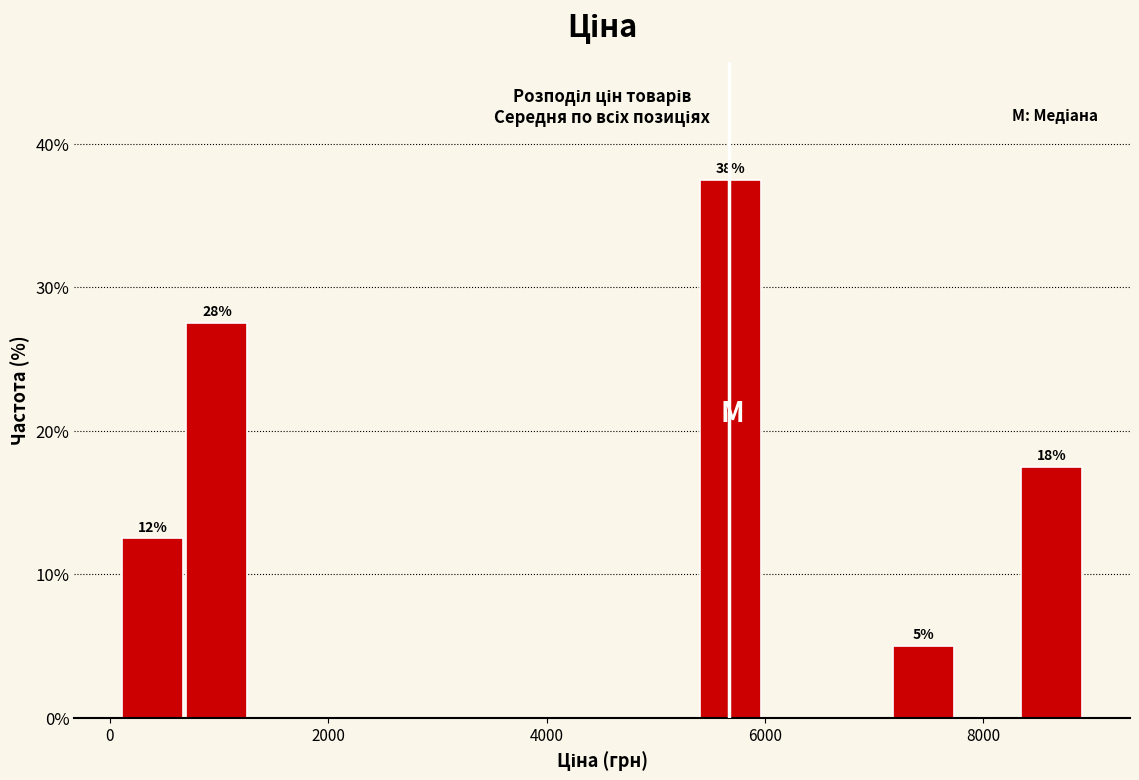

Read against the x-axis, roughly where is the centre of the tallest bar?

5600